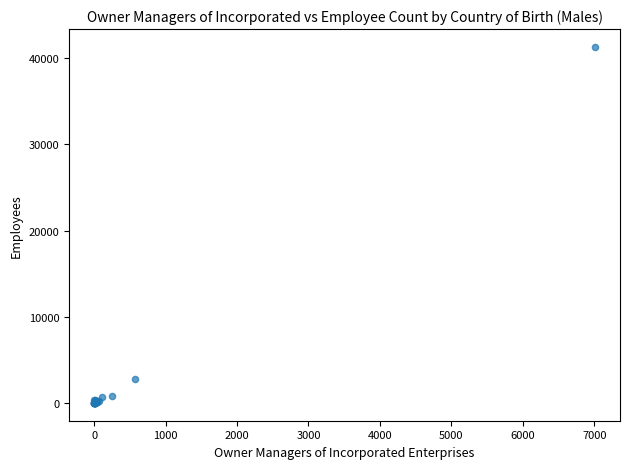

What Y value in the scatter plot is closest to 20661?

2797